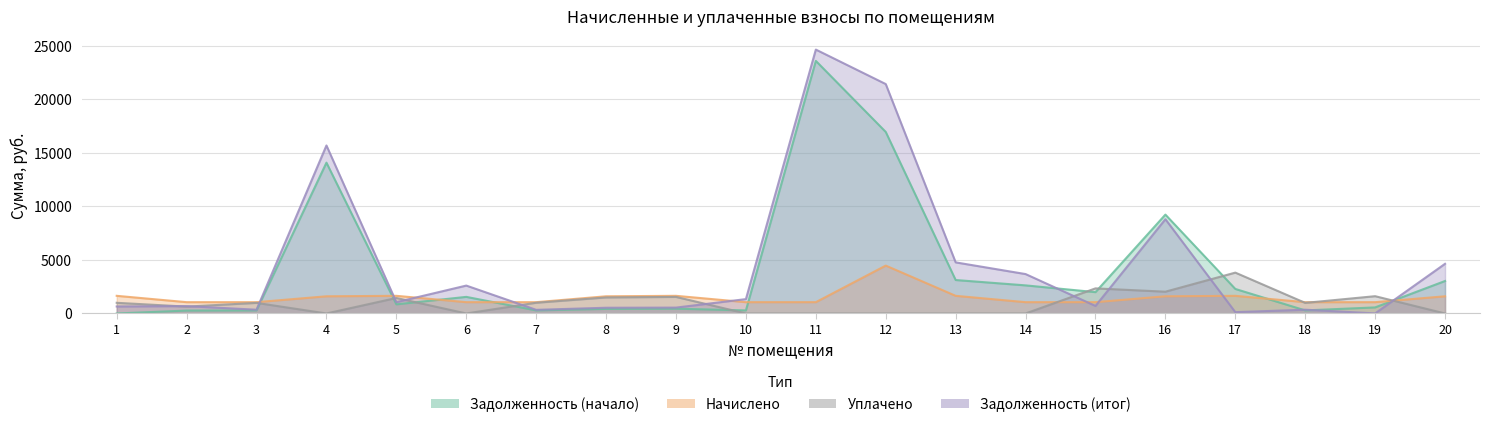

True or false: задолженность and задолженность_итог cross at least once.

True